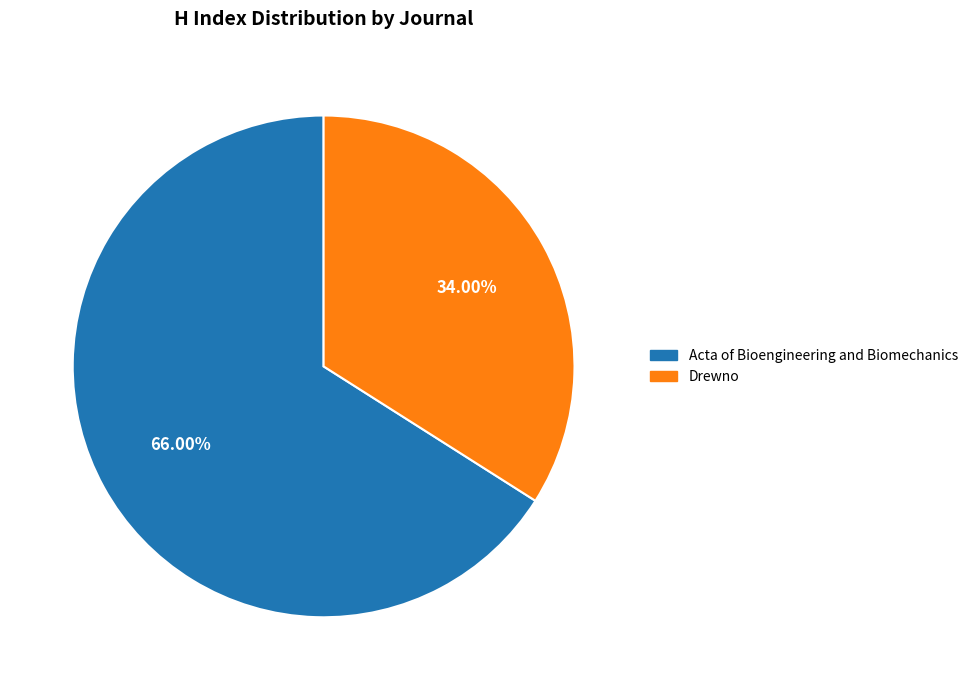

What is the ratio of the value at Acta of Bioengineering and Biomechanics to the value at Drewno?

1.9